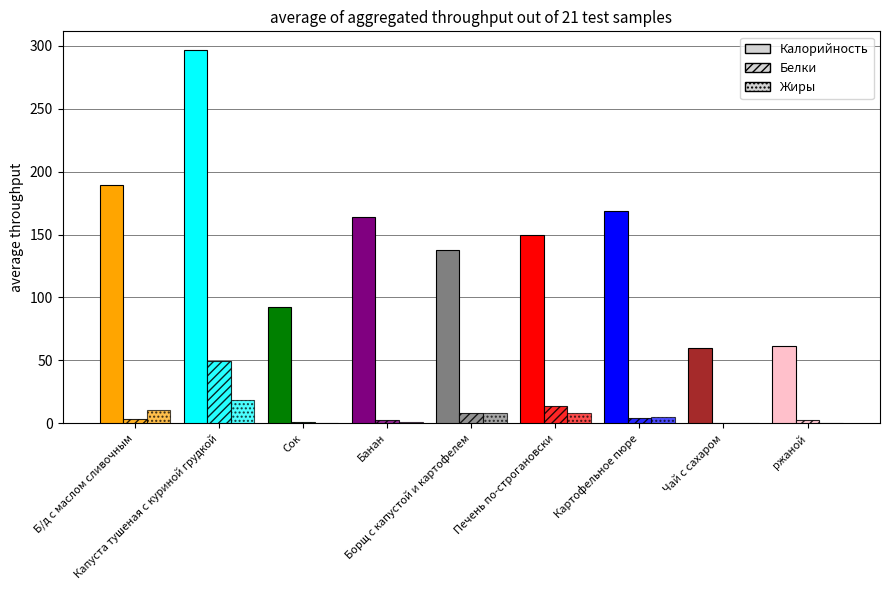

Does the chart contain stacked bars?

No